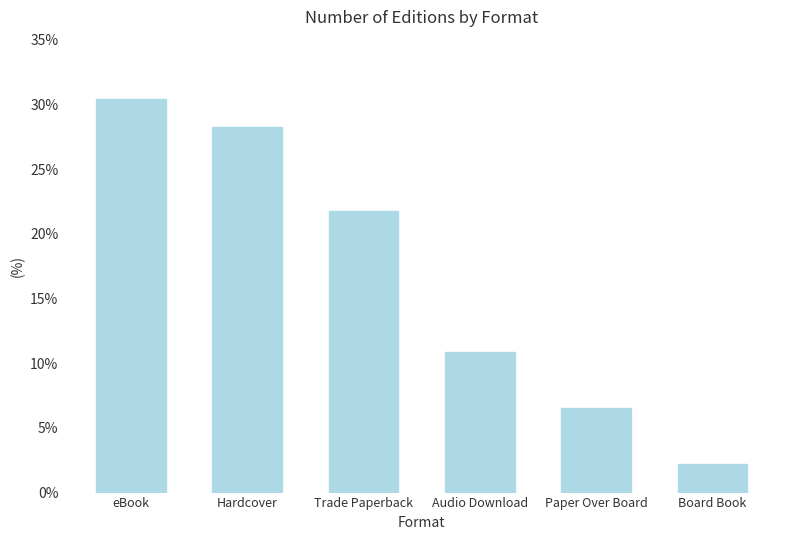

Is it true that the value at Audio Download is 10.9?

True